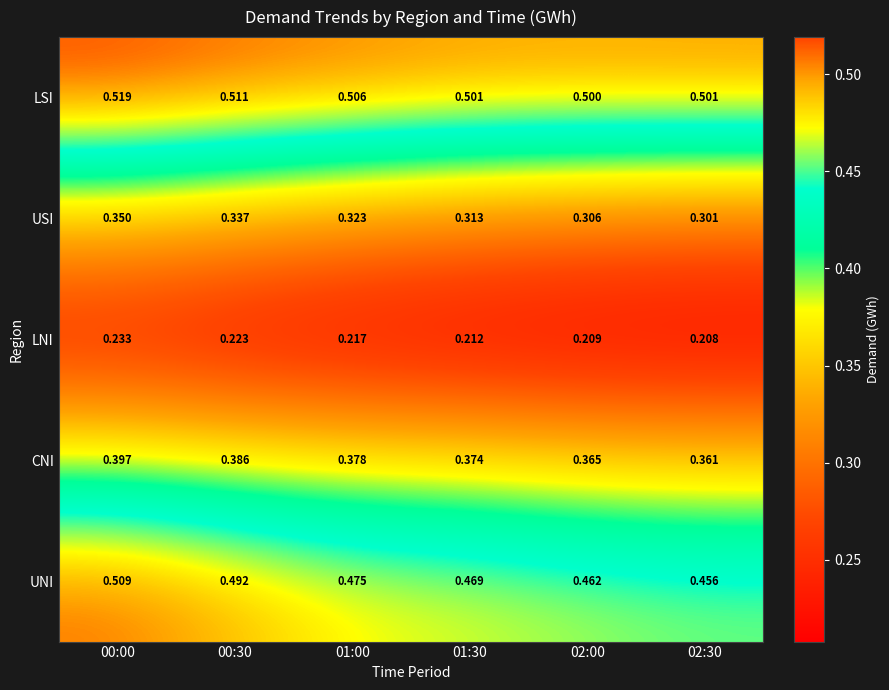

At 02:00, list the series in order from smallest to largest.

LNI, USI, CNI, UNI, LSI